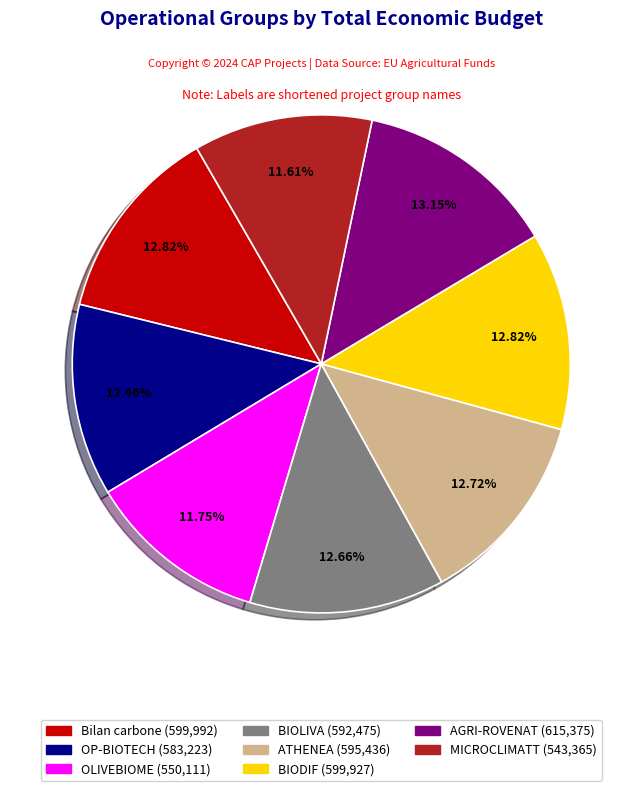

What percentage is NOT represented by Bilan carbone?

87.2%